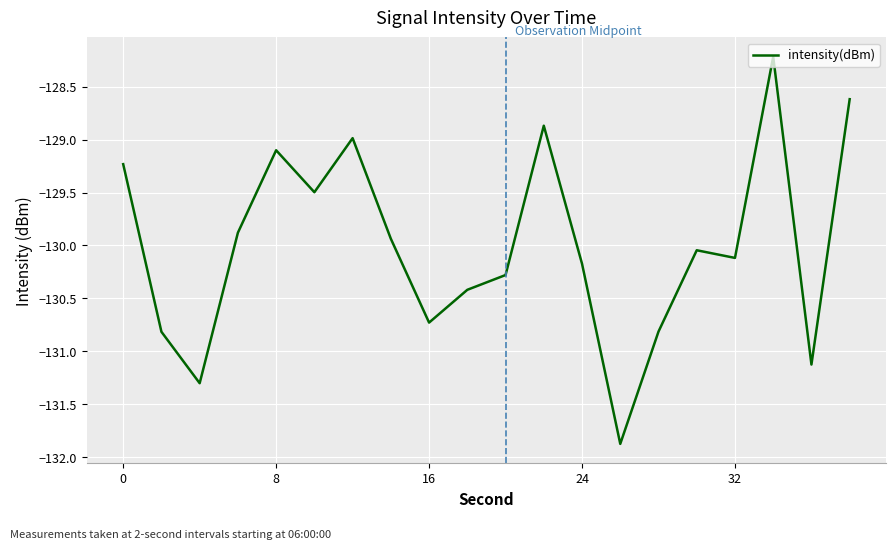

Does the chart display data point markers on the line(s)?

No